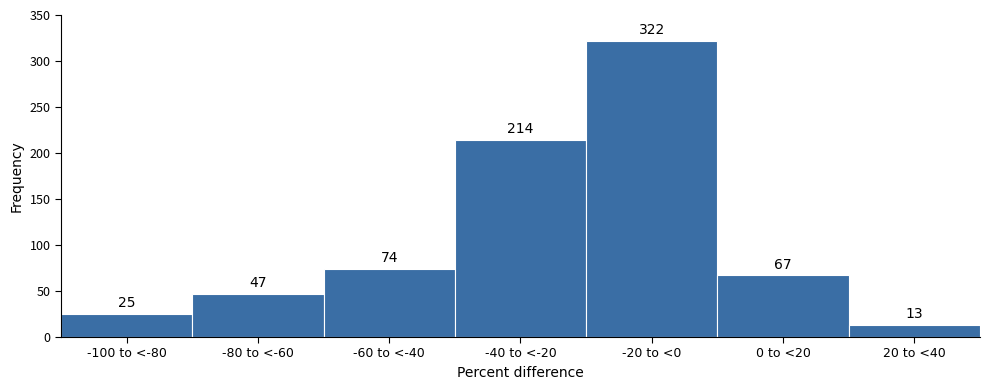

Reading left to right, extract all data points from this chart.

-100 to <-80=25	-80 to <-60=47	-60 to <-40=74	-40 to <-20=214	-20 to <0=322	0 to <20=67	20 to <40=13